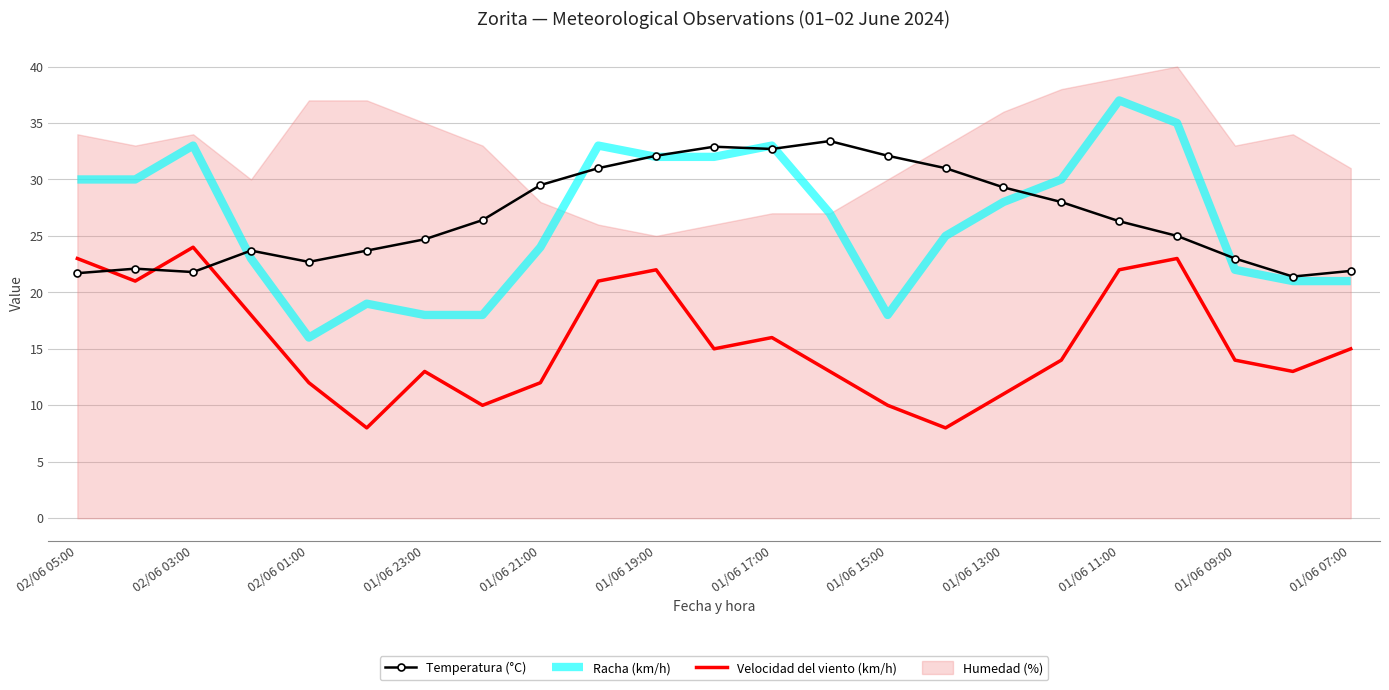

What position from the left is 02/06 05:00?

1